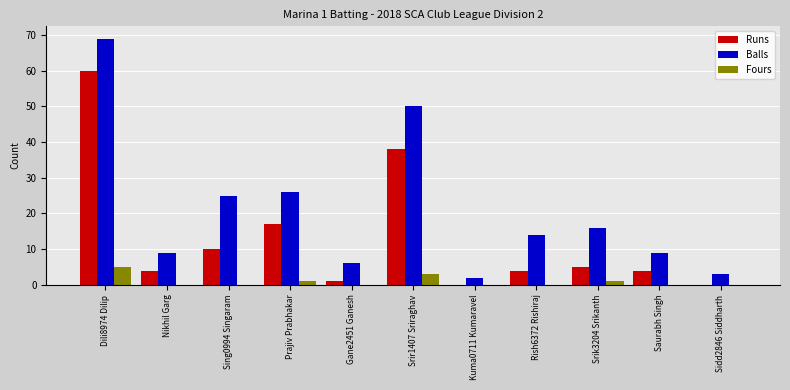

Are the bars horizontal?

No